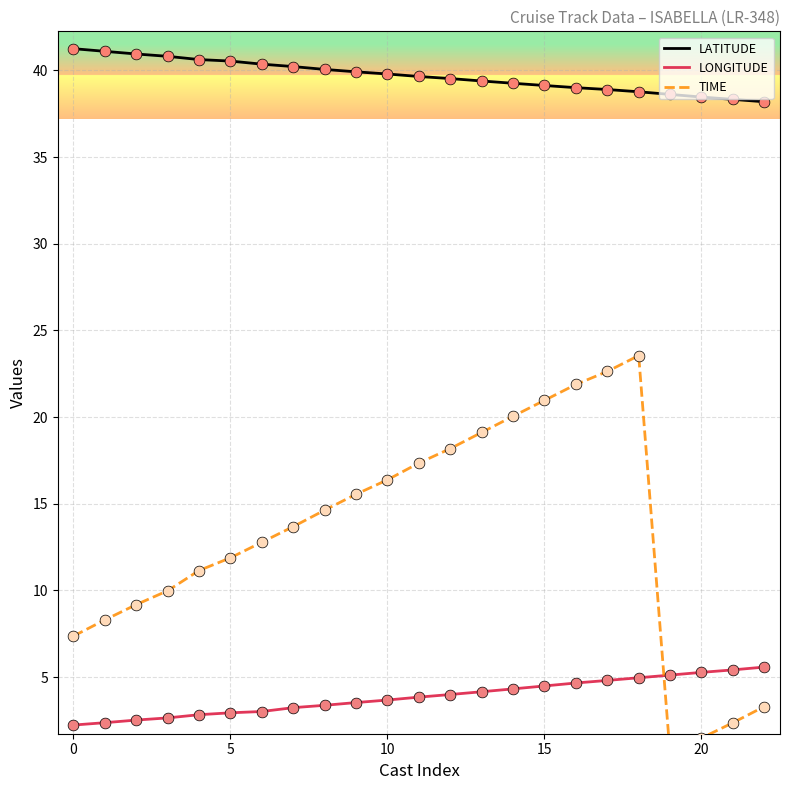

At which category is the sum across all series the highest?

18